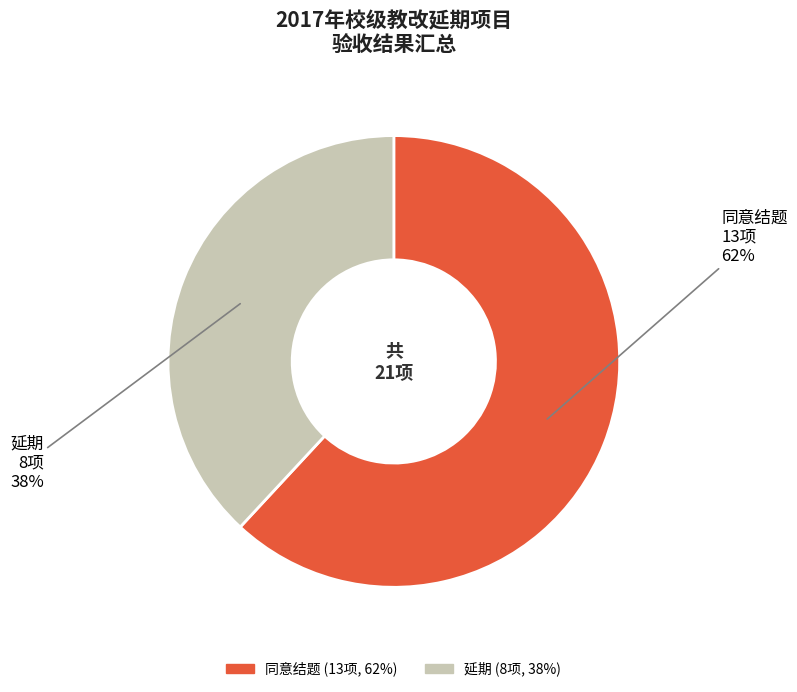

Combined, do 同意结题 and 延期 account for over 50%?

Yes